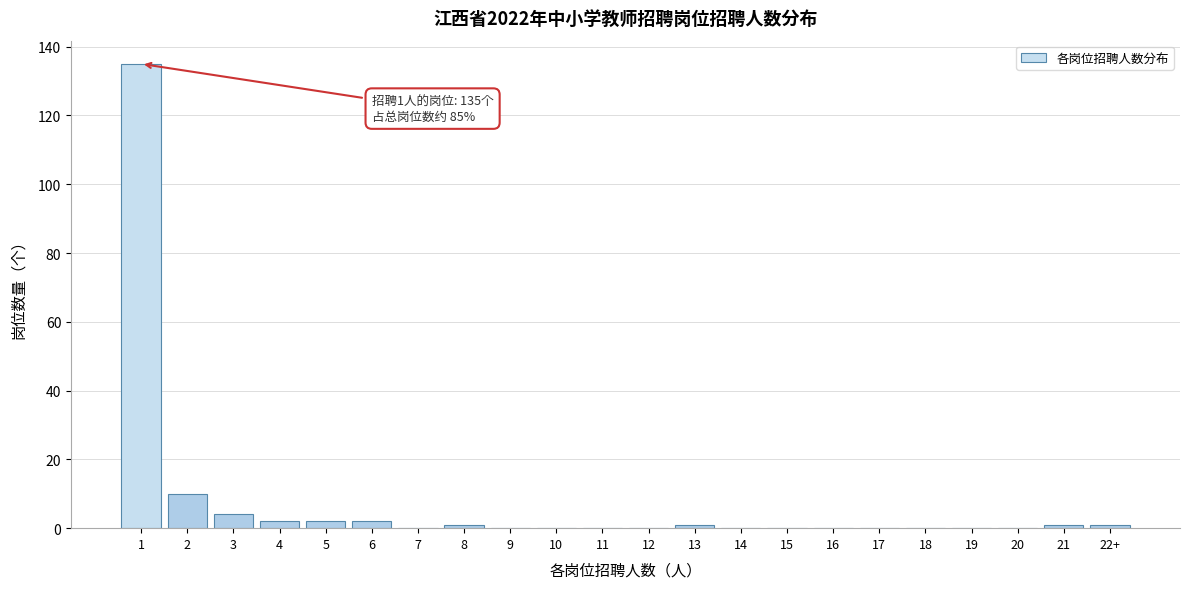

Reading left to right, transcribe all the data shown in this chart.

1=135	2=10	3=4	4=2	5=2	6=2	7=0	8=1	9=0	10=0	11=0	12=0	13=1	14=0	15=0	16=0	17=0	18=0	19=0	20=0	21=1	22+=1